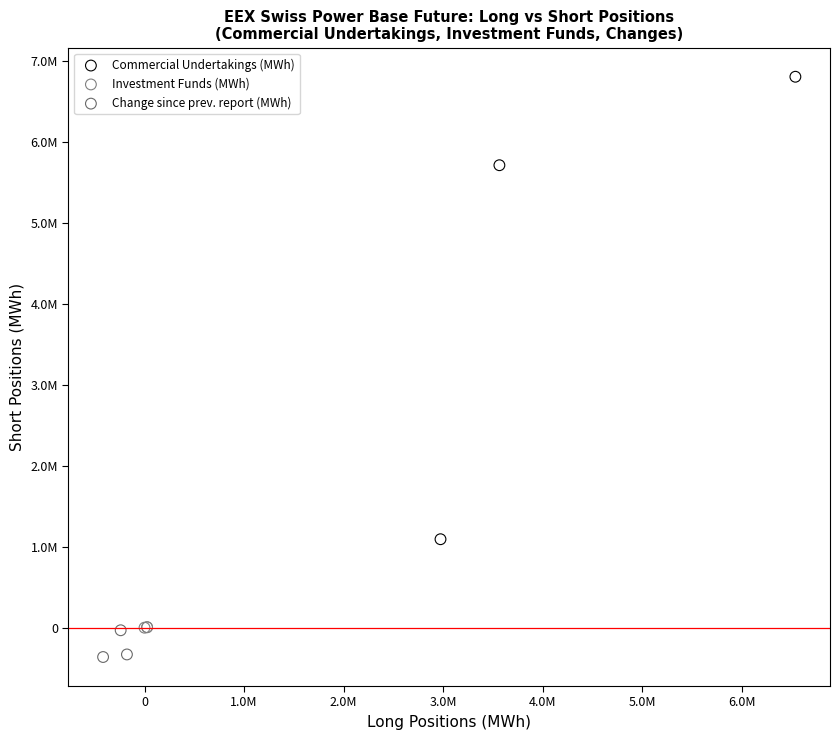

Which series reaches the maximum Y coordinate?

Commercial Undertakings (MWh)